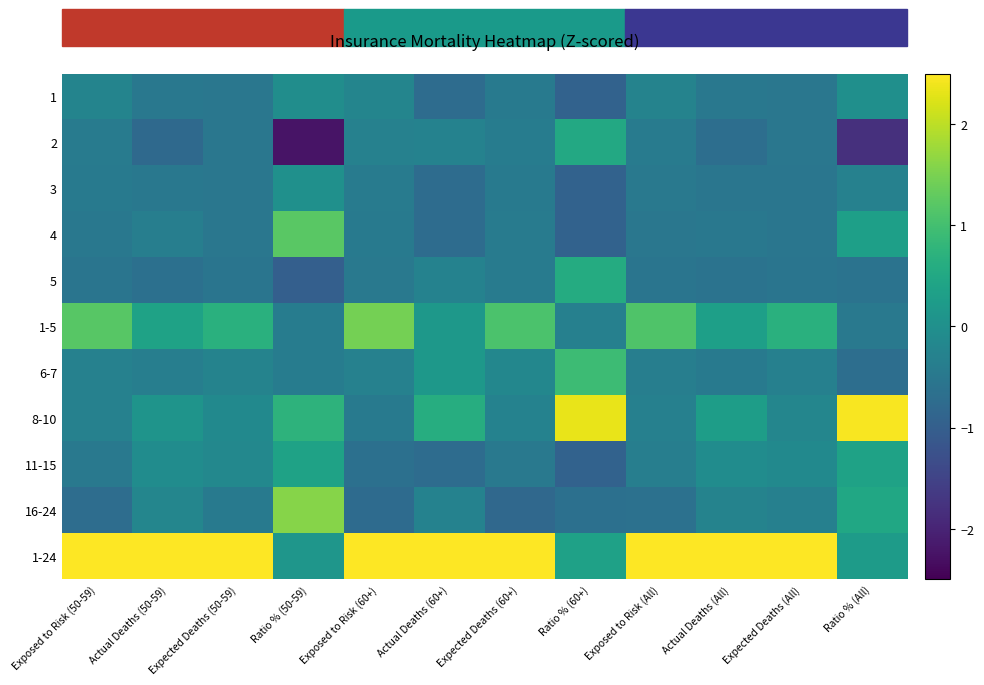

Rank the series by their maximum value, from lowest to highest.

1, 3, 11-15, 2, 5, 6-7, 4, 1-5, 16-24, 8-10, 1-24